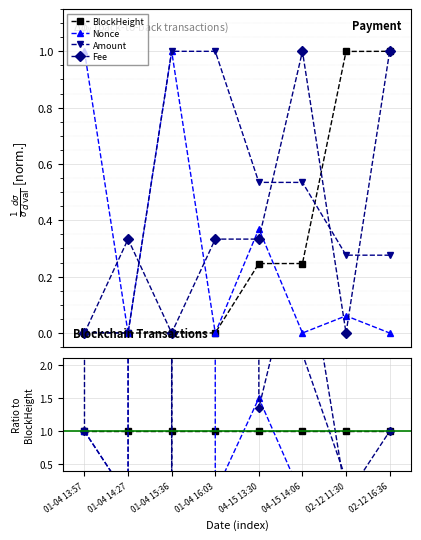

True or false: BlockHeight and Fee cross at least once.

True